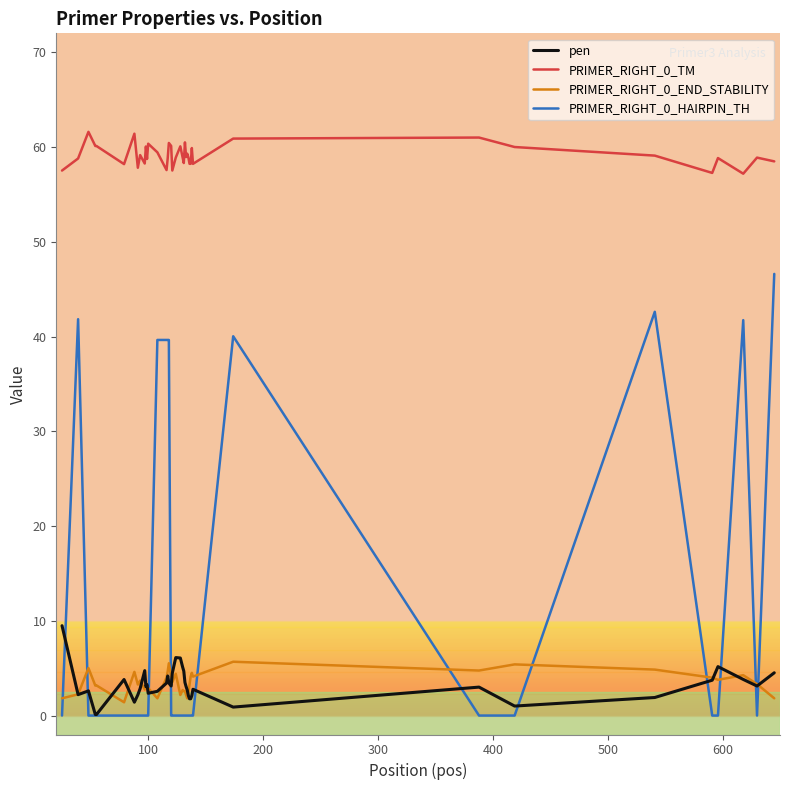

Rank the series by their maximum value, from highest to lowest.

PRIMER_RIGHT_0_TM, PRIMER_RIGHT_0_HAIRPIN_TH, pen, PRIMER_RIGHT_0_END_STABILITY